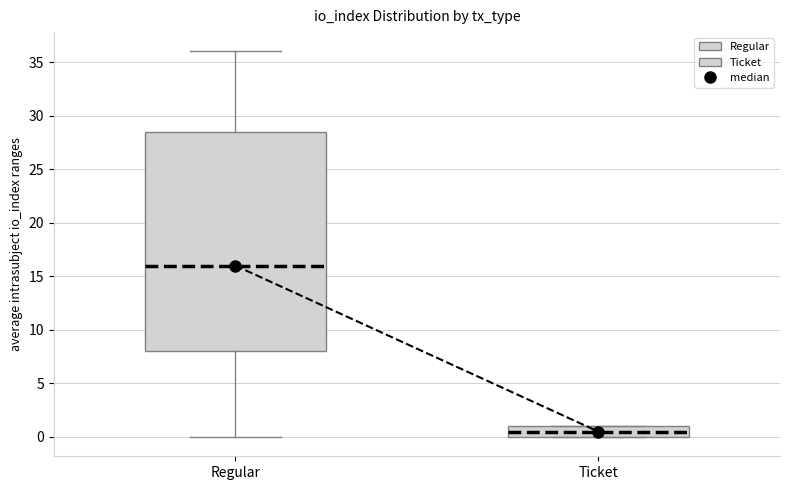

Where does the upper whisker of the box for Regular end on the y-axis? The values are not printed on the chart, so give them approximately, as read against the axis.

36.0